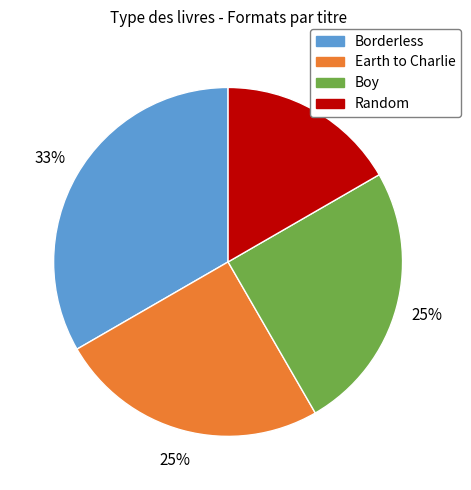

To the nearest percent, what percentage of the pie is Earth to Charlie?

25%